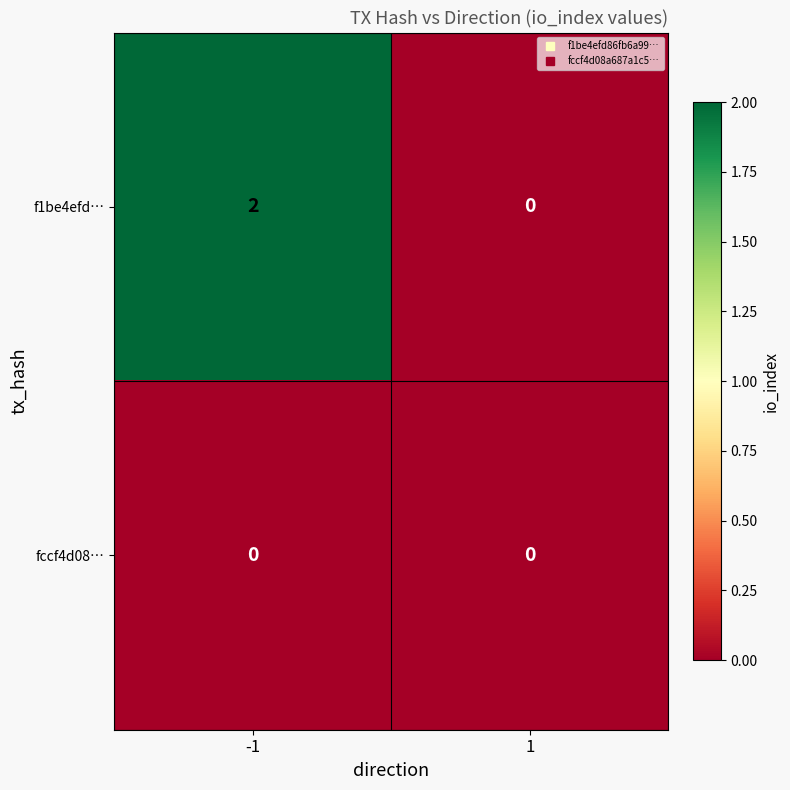

List the series in order of their overall mean, lowest first.

fccf4d08…, f1be4efd…